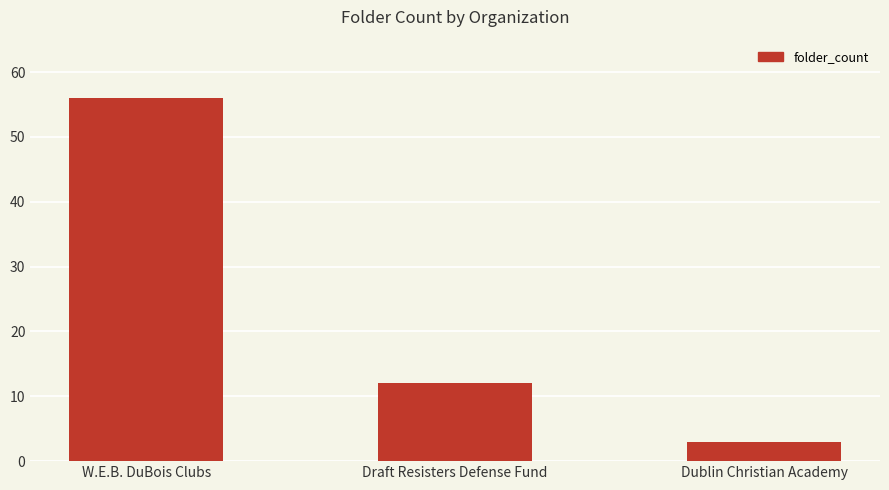

Which has a higher value, Draft Resisters Defense Fund or W.E.B. DuBois Clubs?

W.E.B. DuBois Clubs